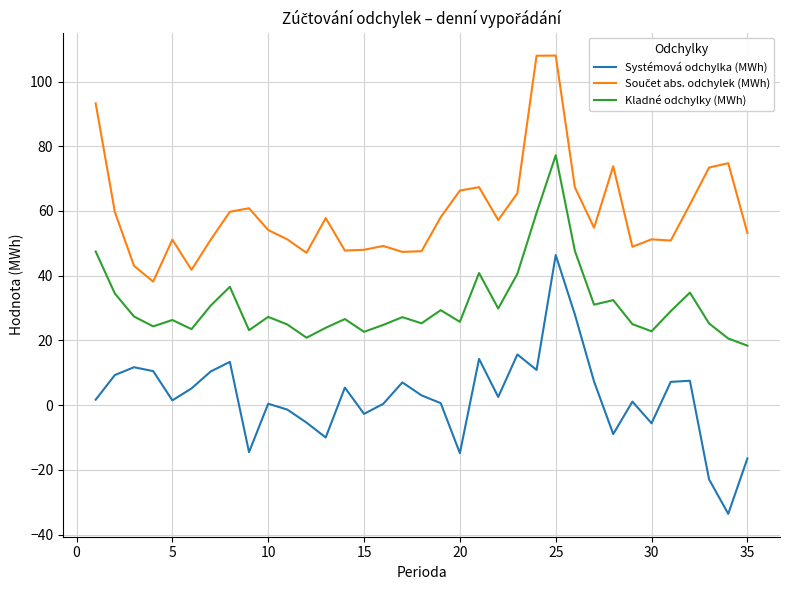

Does the chart have visible grid lines?

Yes